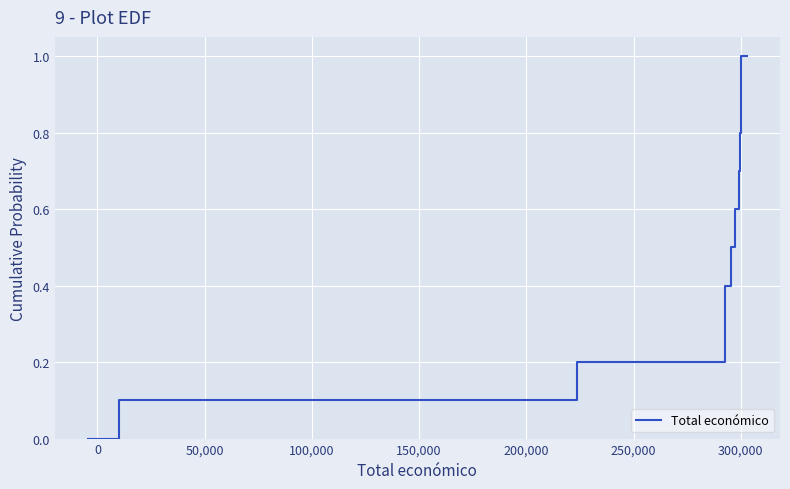

True or false: there are more than 1 points higher than both neighbors.

False